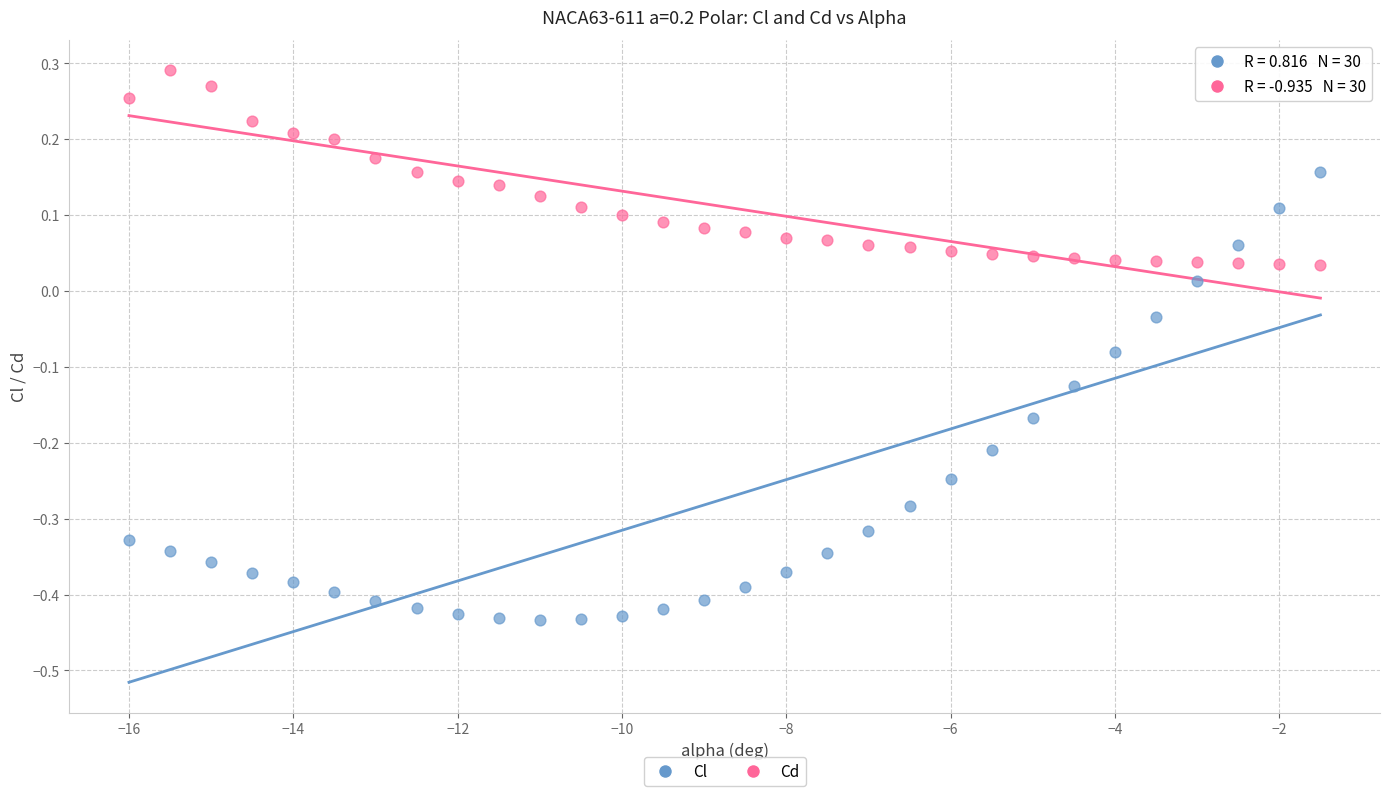

Across all data points, what is the range of X values (max minus min)?

14.5